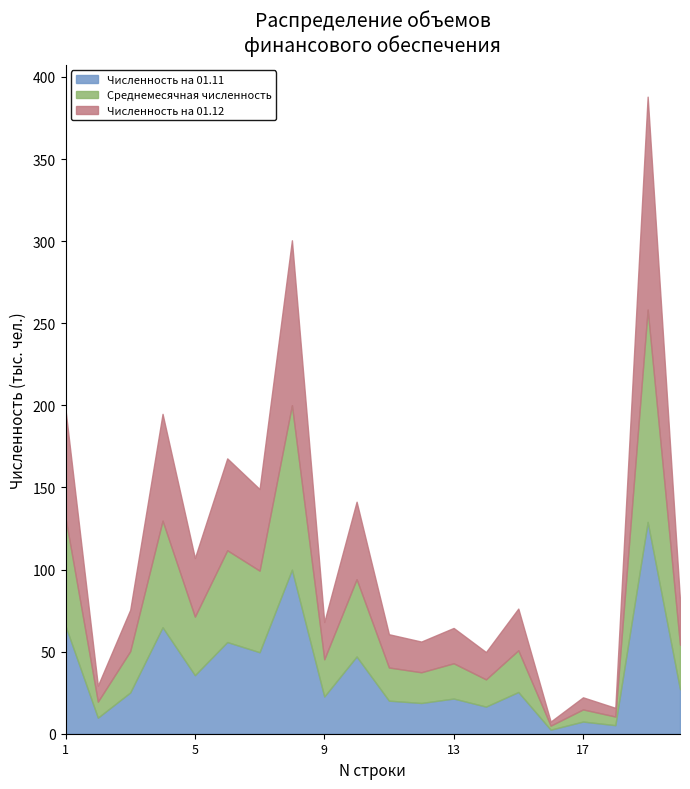

What is the total value across all series at 5?

107.0